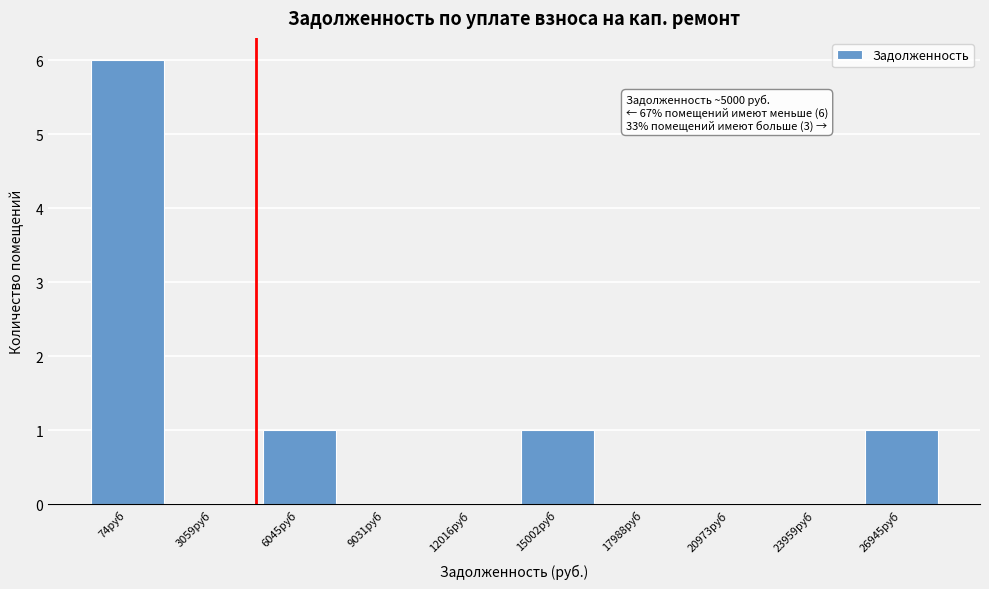

Which label corresponds to the largest value in the chart?

74руб